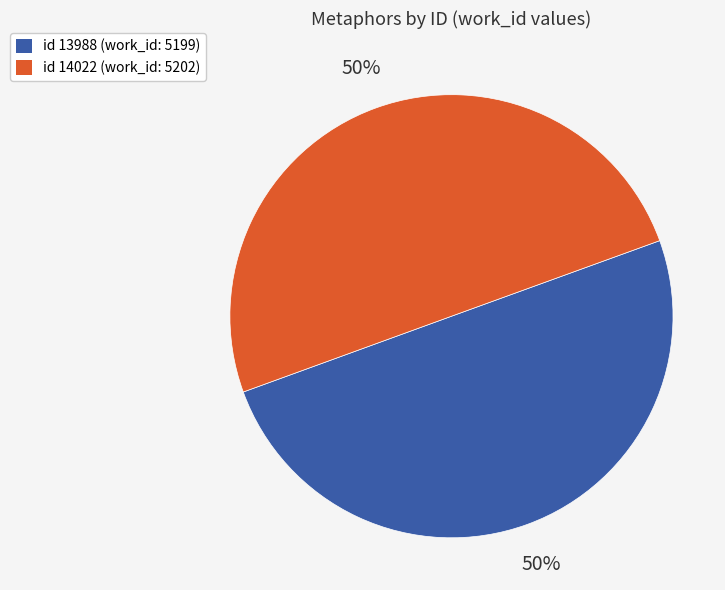

How many segments does this pie chart have?

2